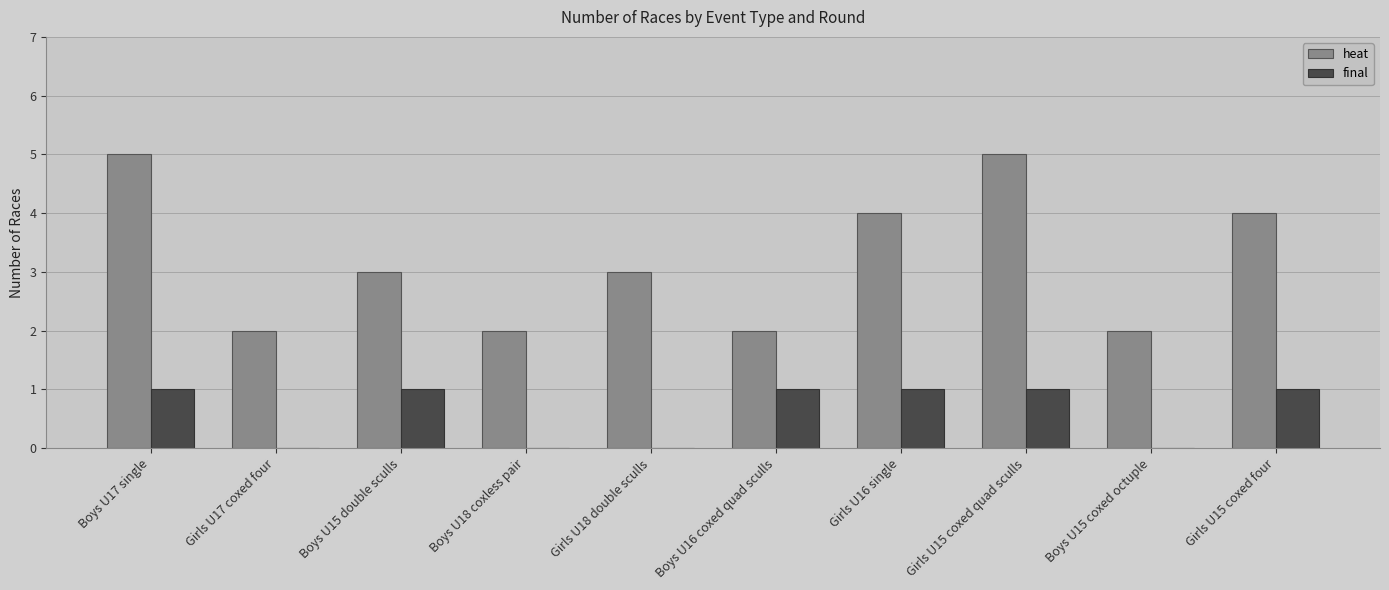

What is the sum of all final values?

6